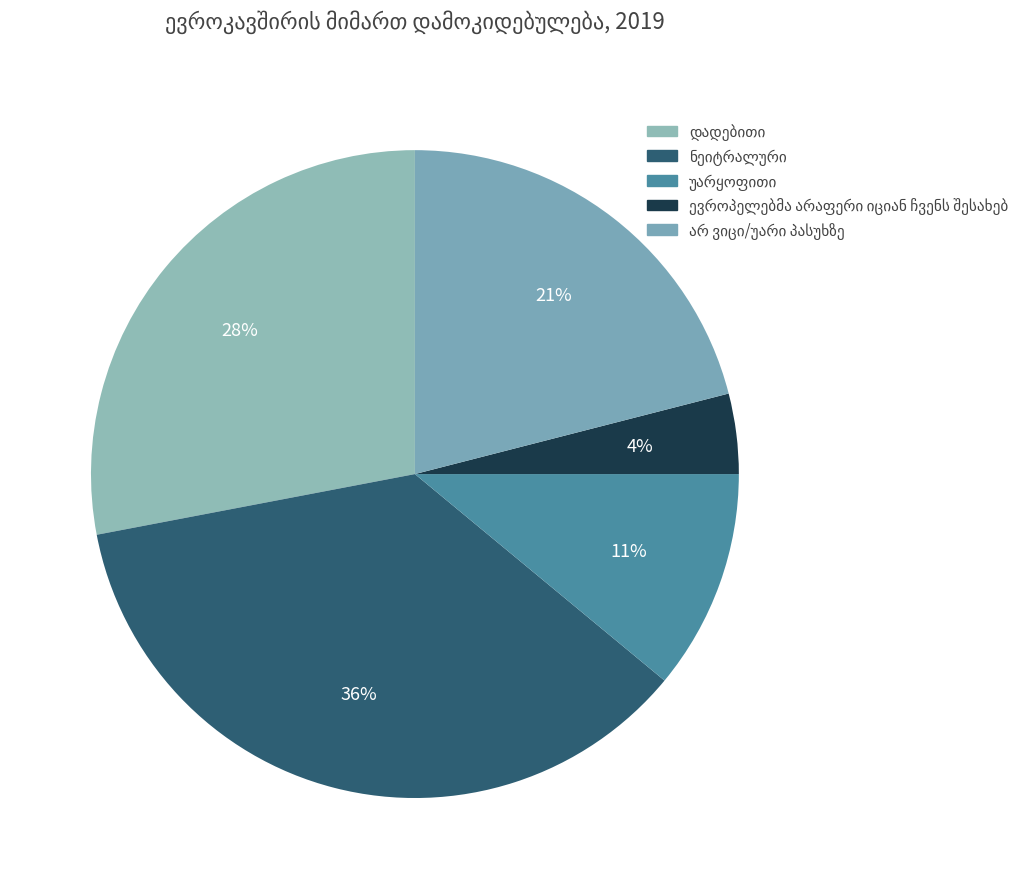

What is the total percentage of ნეიტრალური and ევროპელებმა არაფერი იციან ჩვენს შესახებ?

40.0%